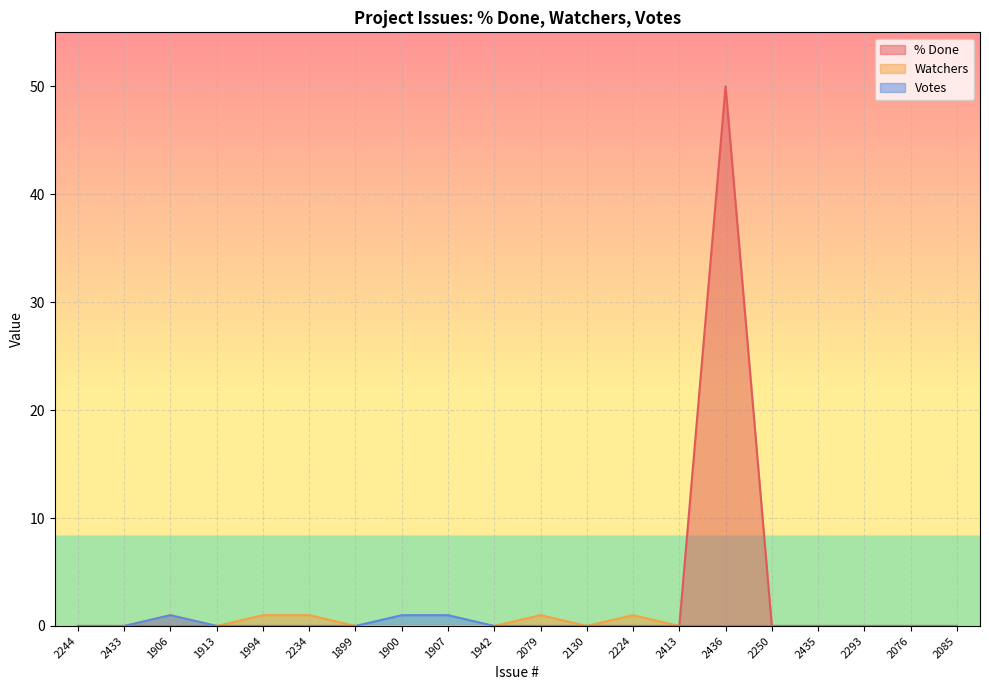

The value of Watchers at 1906 is 1. True or false?

True